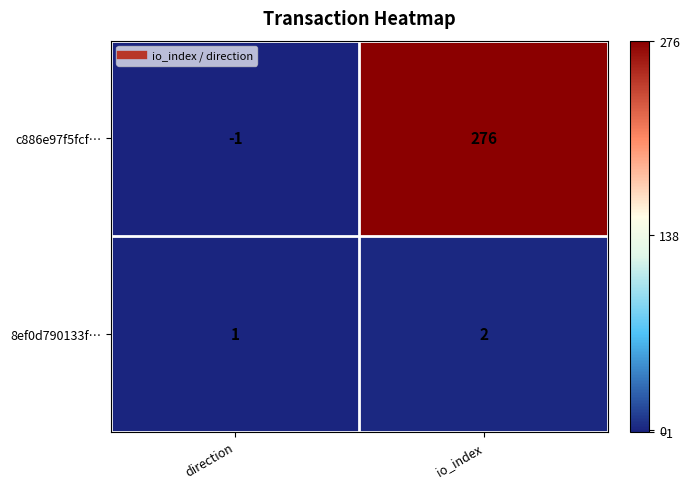

Which label corresponds to the smallest value in the chart?

direction